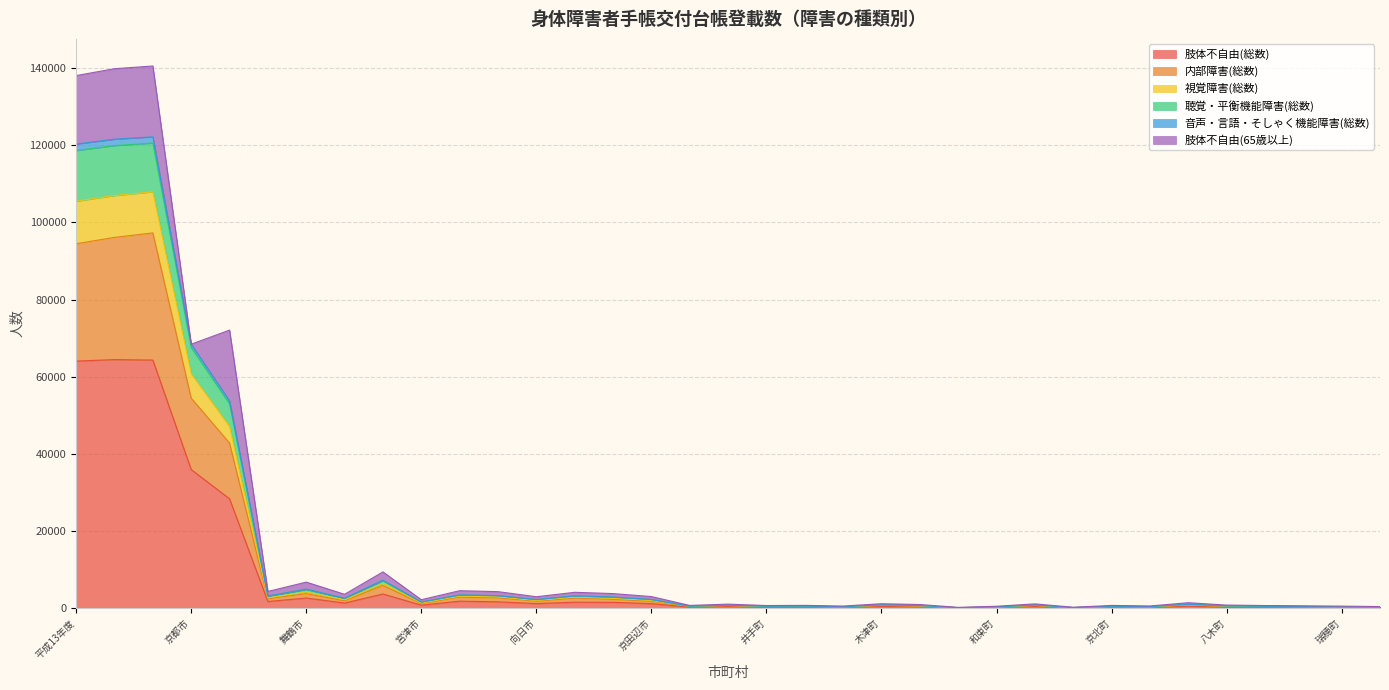

What is the maximum value for 肢体不自由(総数)?

64456